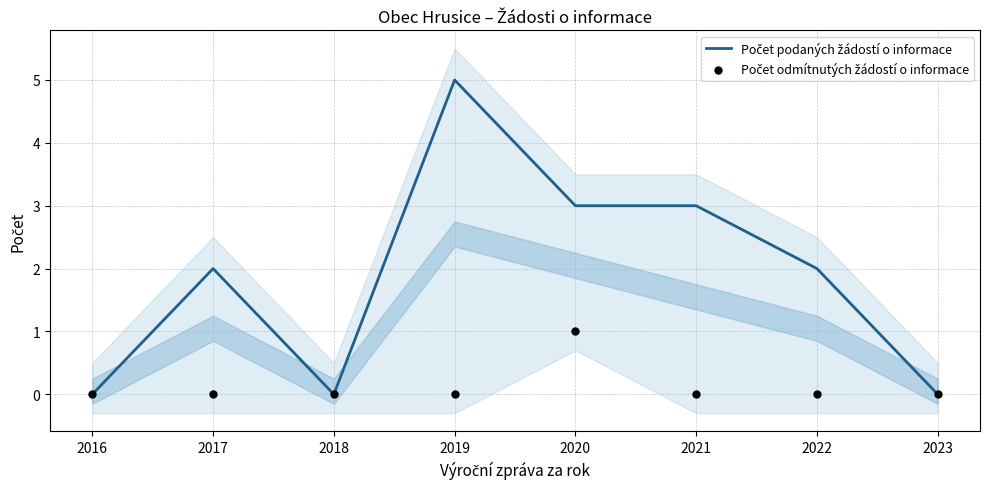

Which series reaches the minimum Y coordinate?

Počet podaných žádostí o informace